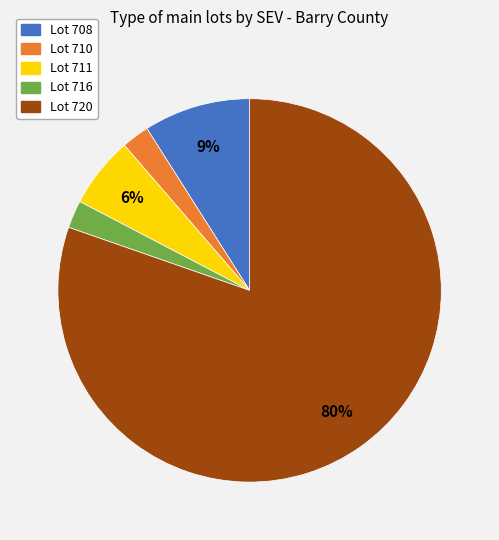

What is the largest slice in the pie chart?

Lot 720